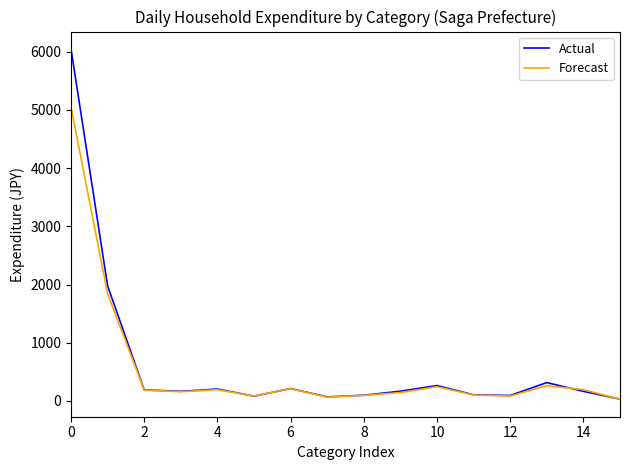

What is the average value of the Forecast series?

559.2